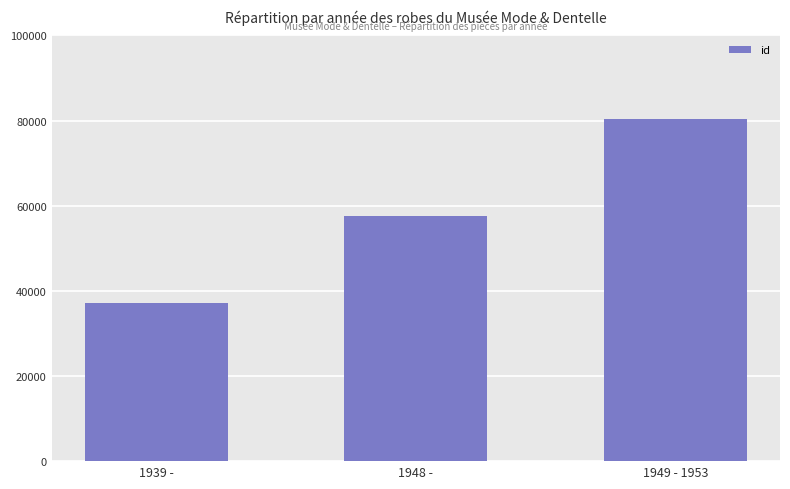

Does the chart contain stacked bars?

No